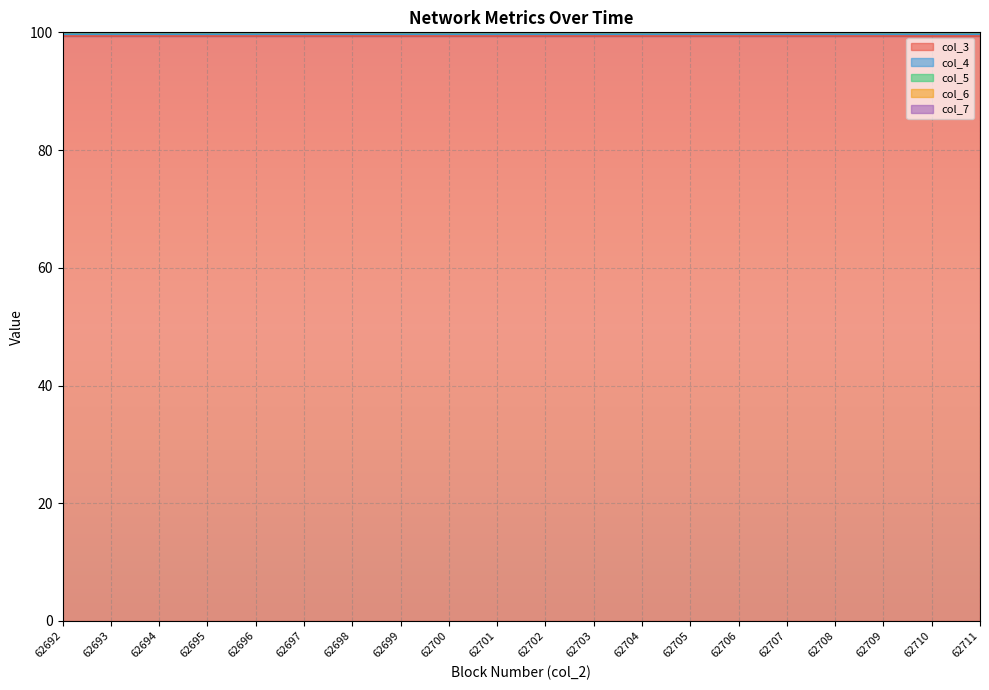

What is the maximum value for col_3?

99.4